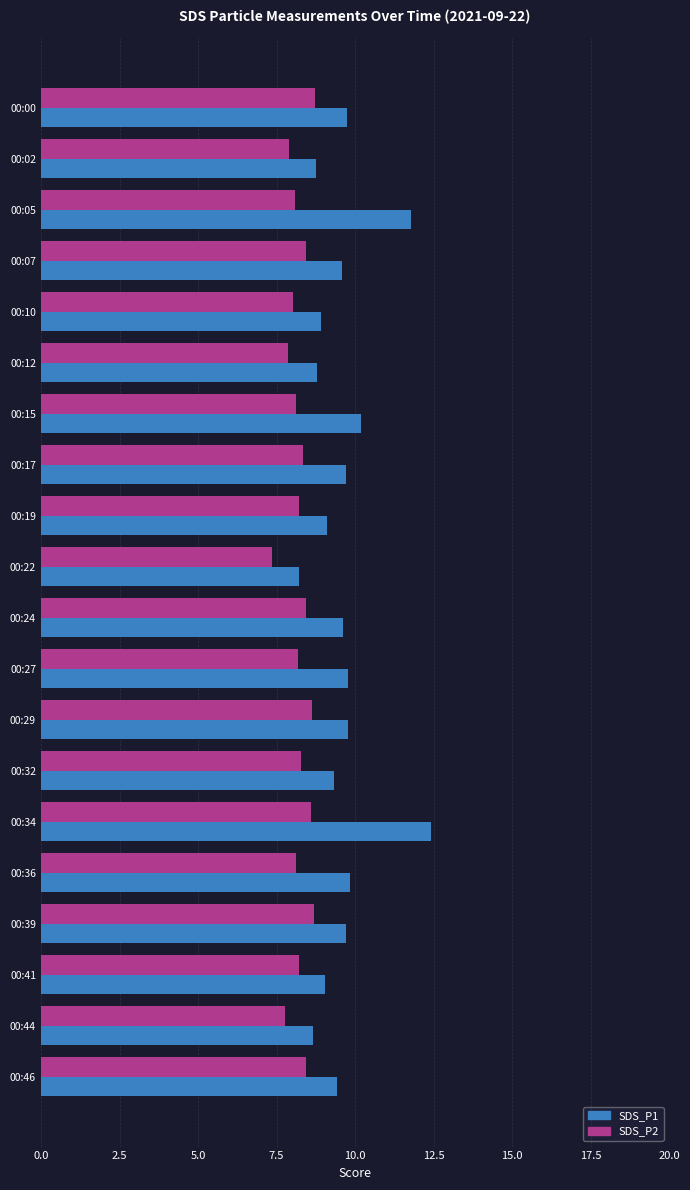

What is the average value of the SDS_P1 series?

9.6